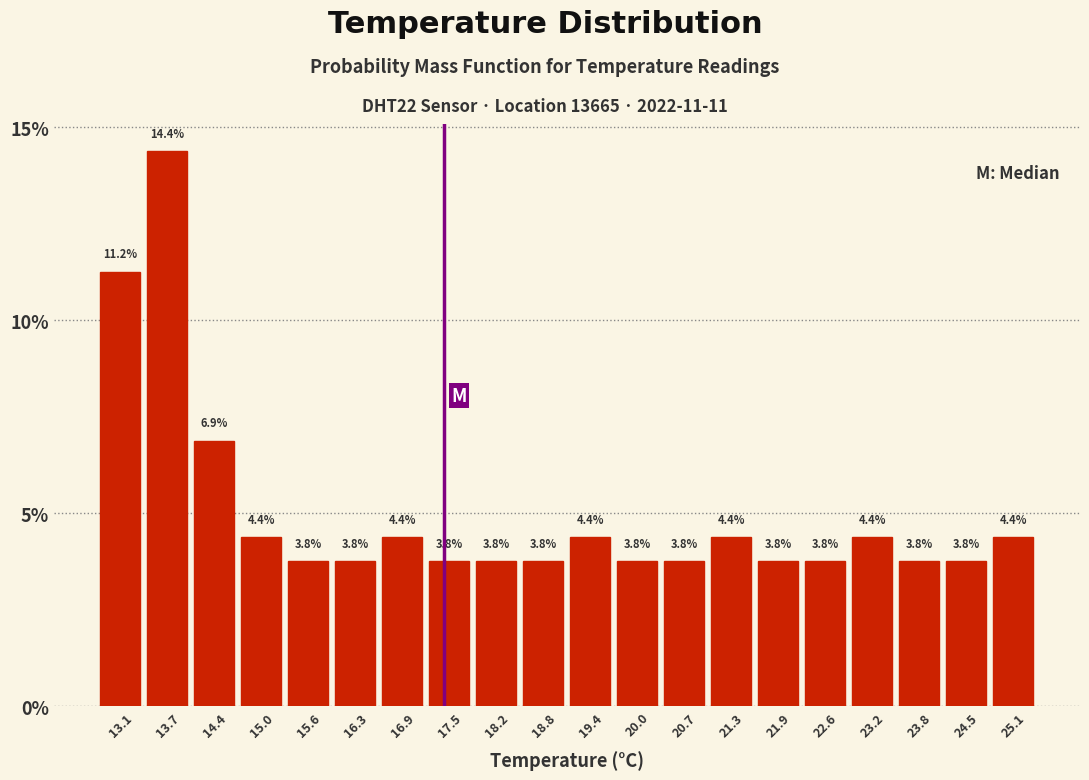

Reading left to right, transcribe this chart: for each bar, give the range it covers on the x-axis and its height. The bar edges are not printed on the chart, so give them approximately, as read against the axis.

12.80 to 13.43: 11.2
13.43 to 14.06: 14.4
14.06 to 14.69: 6.9
14.69 to 15.32: 4.4
15.32 to 15.95: 3.8
15.95 to 16.58: 3.8
16.58 to 17.21: 4.4
17.21 to 17.84: 3.8
17.84 to 18.47: 3.8
18.47 to 19.10: 3.8
19.10 to 19.73: 4.4
19.73 to 20.36: 3.8
20.36 to 20.99: 3.8
20.99 to 21.62: 4.4
21.62 to 22.25: 3.8
22.25 to 22.88: 3.8
22.88 to 23.51: 4.4
23.51 to 24.14: 3.8
24.14 to 24.77: 3.8
24.77 to 25.40: 4.4